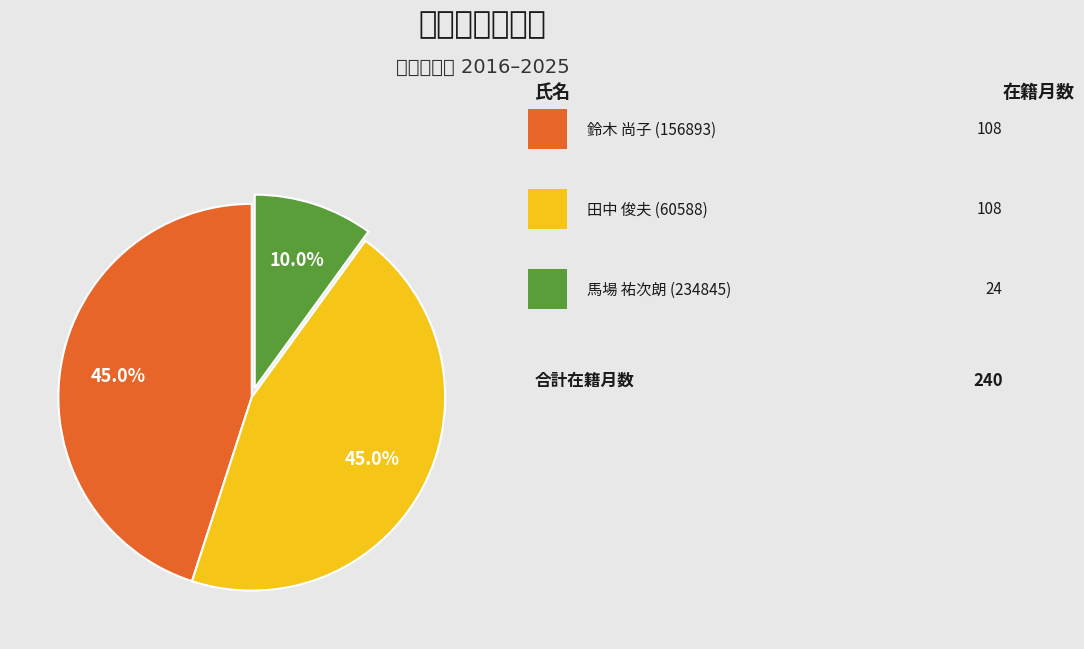

Does any single category account for the majority?

No